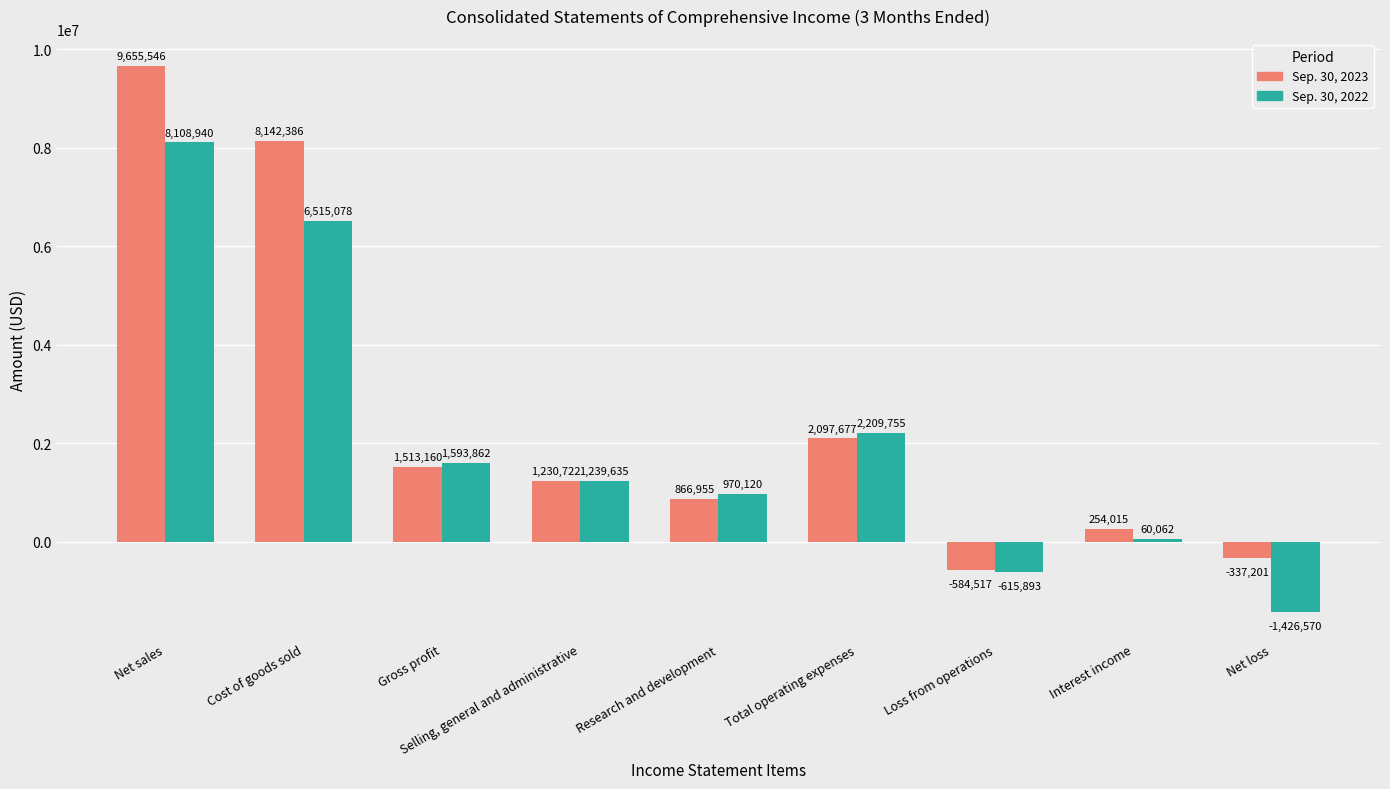

Is the value of Sep. 30, 2023 at Interest income greater than the value of Sep. 30, 2022 at Net loss?

Yes